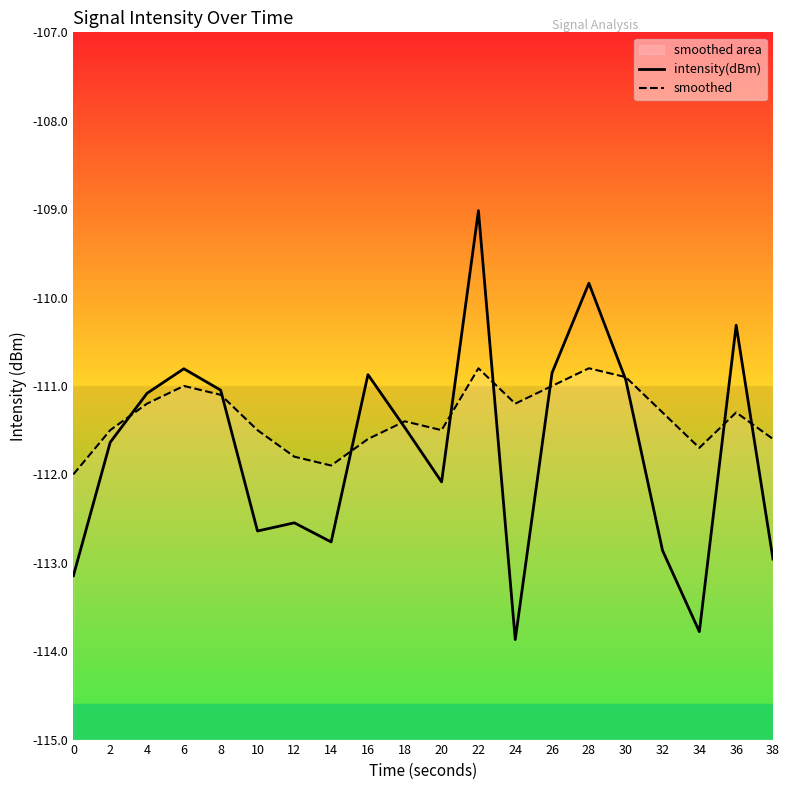

What is the value of the smoothed point at the 17th from the left?

-111.3